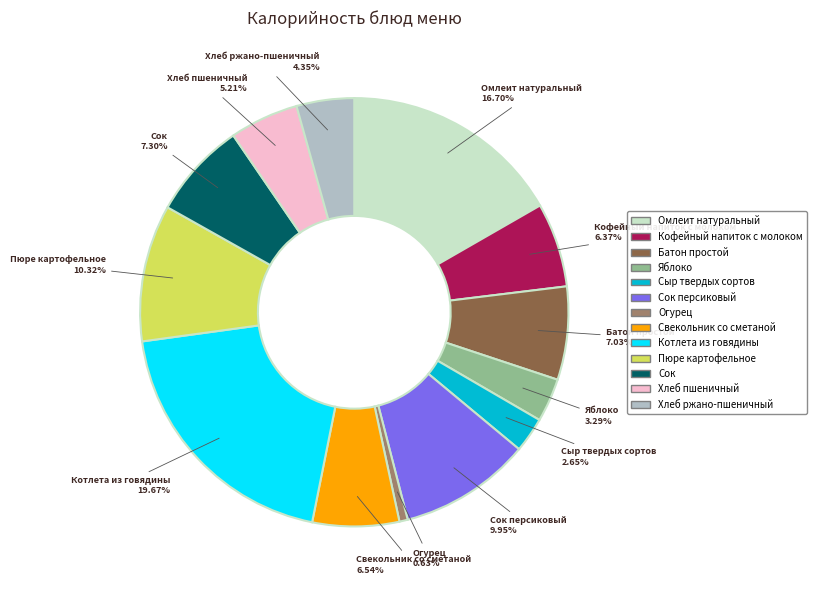

To the nearest percent, what percentage of the pie is Омлеит натуральный?

17%